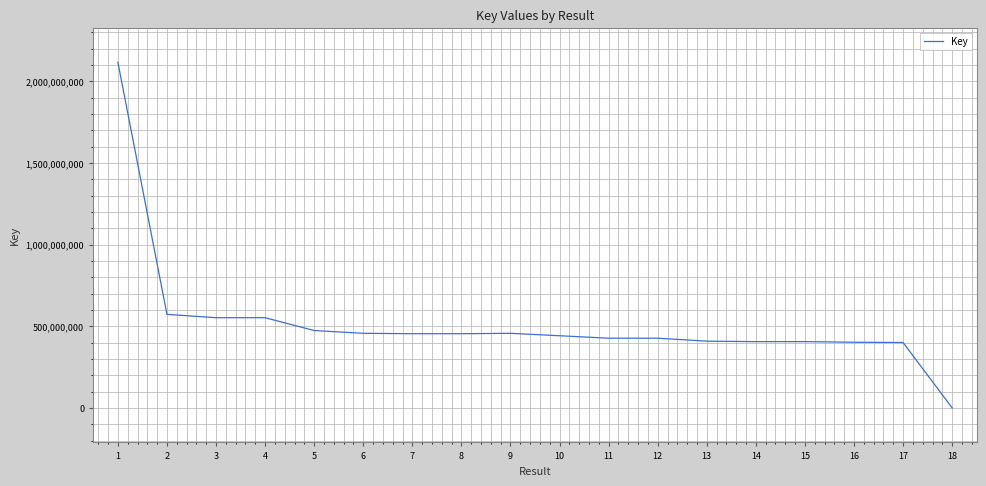

How many lines are shown in the chart?

1